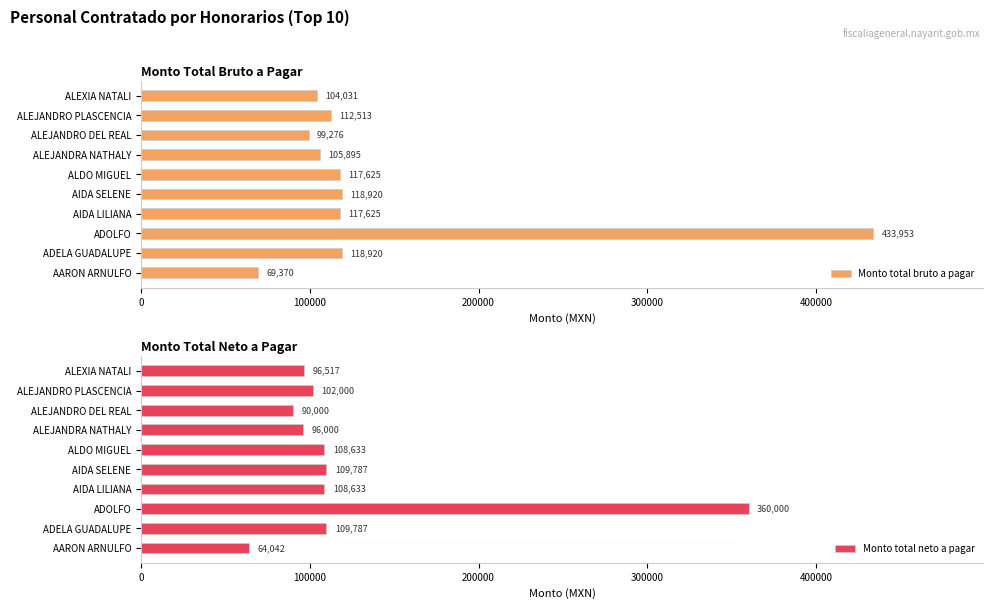

What is the minimum value shown in the chart?

64042.3